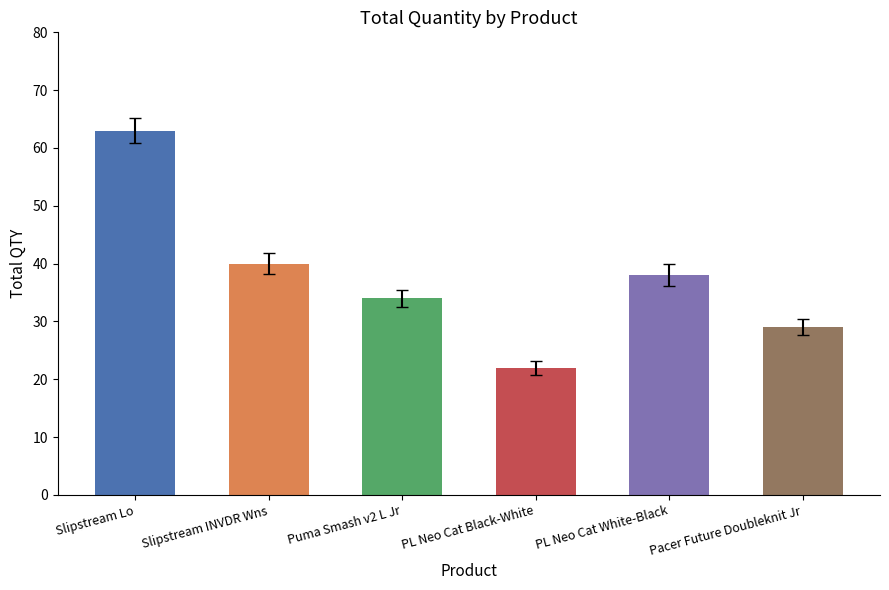

How many values are below 38?

3